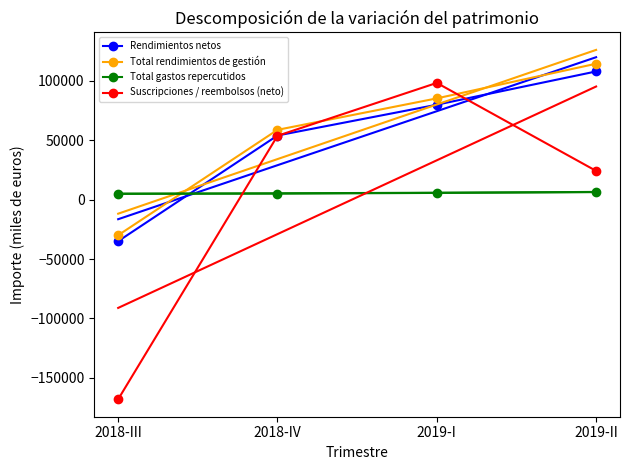

What is the difference between the maximum and minimum values in the Rendimientos netos series?

142920